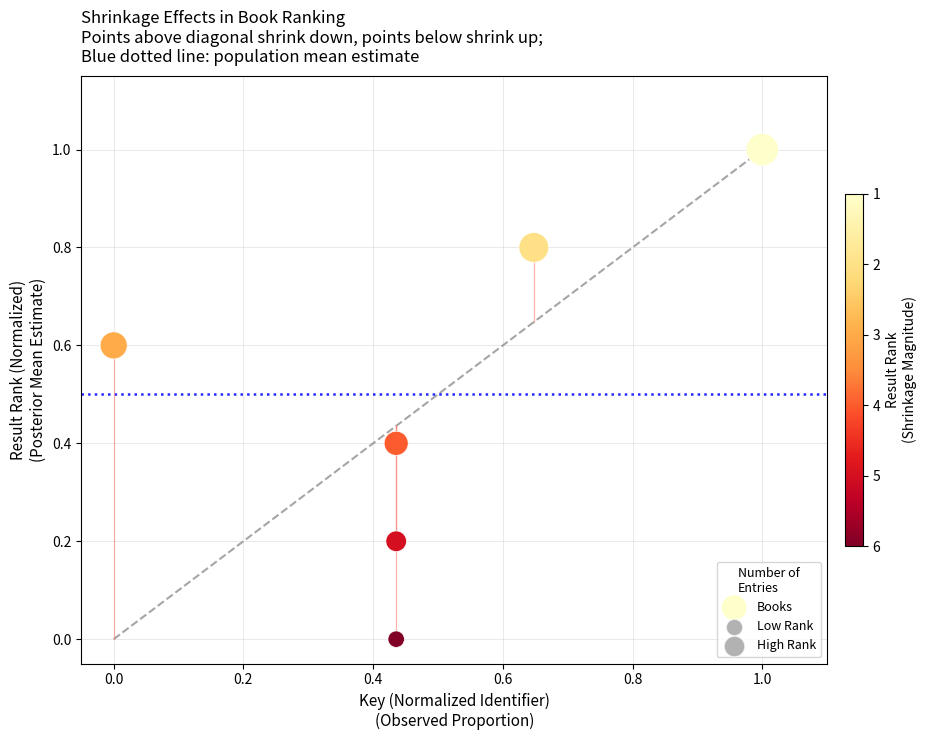

What is the range of X values (max minus min)?

1.0